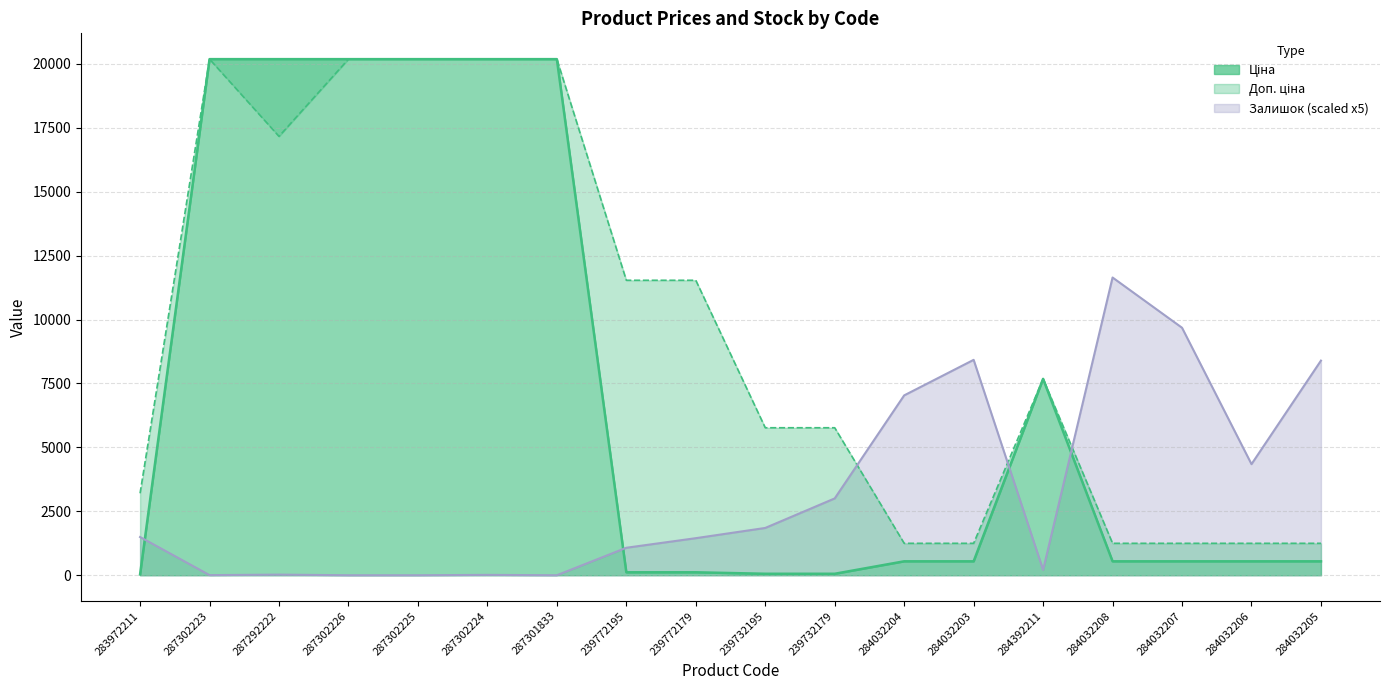

True or false: Доп. ціна and Ціна intersect in this chart.

False